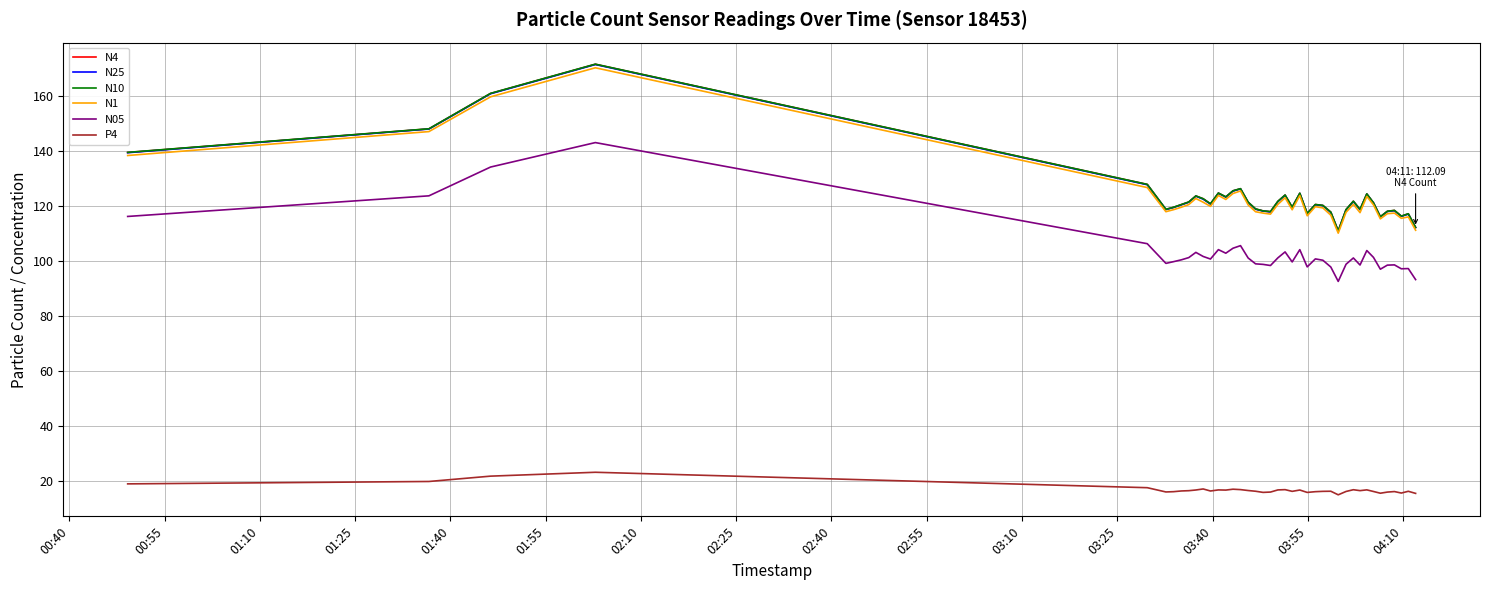

Which series has the widest spread of values?

N10